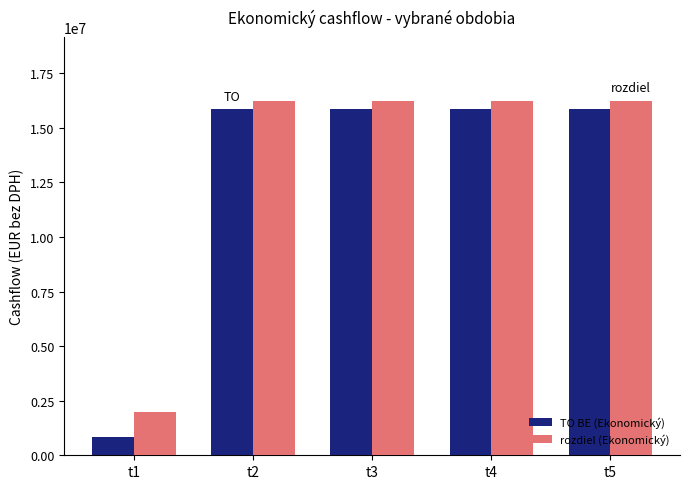

Does the chart contain stacked bars?

No